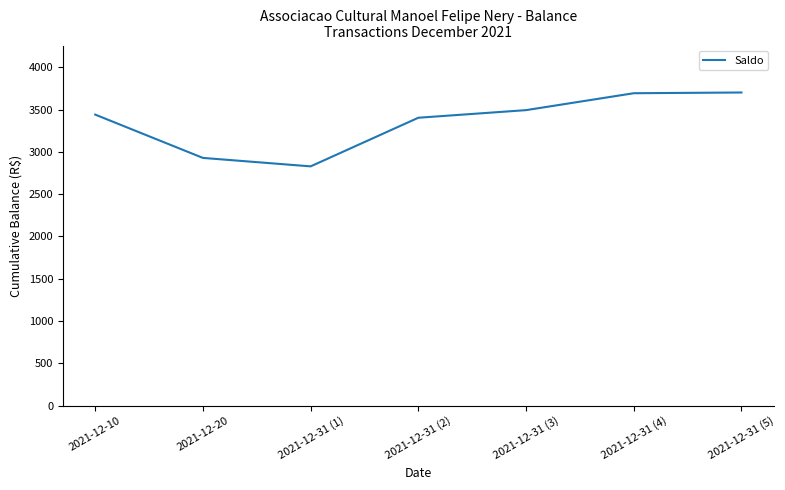

How many values are below 3440?

3